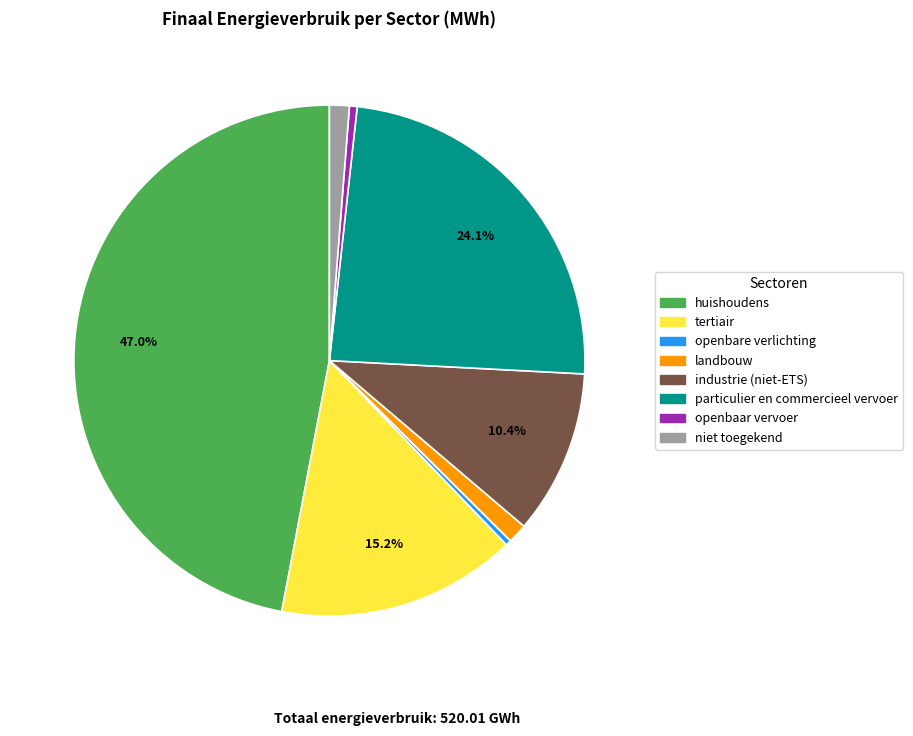

Is there a majority slice in this chart?

No